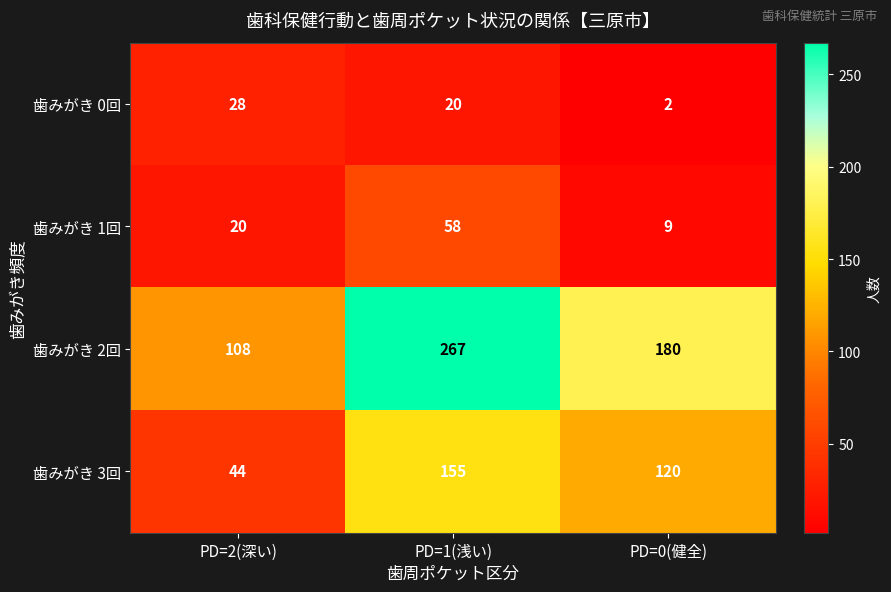

The value of 歯みがき 2回 at PD=2(深い) is 60. True or false?

False